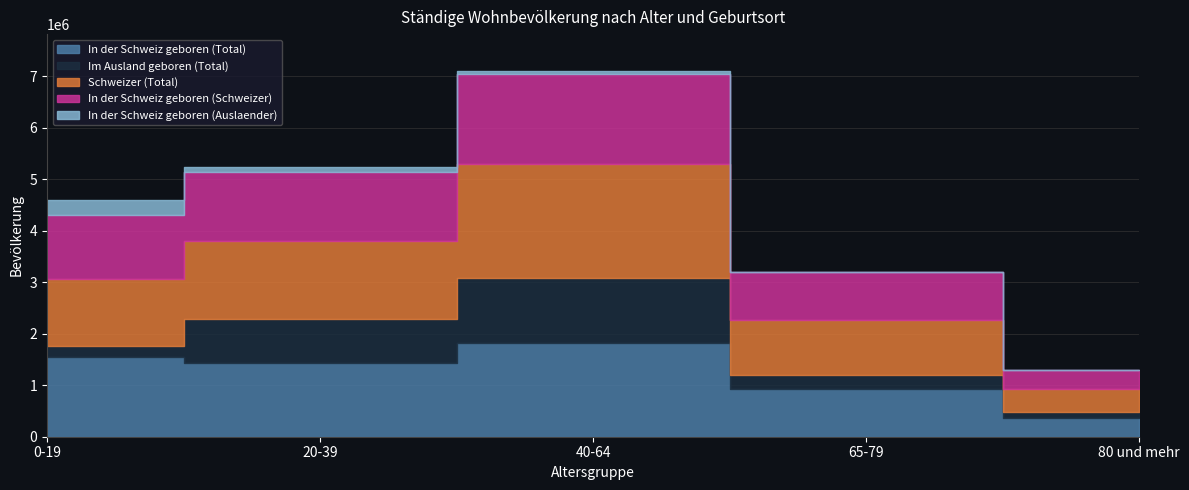

Which category has the highest value in the In der Schweiz geboren (Schweizer) series?

40-64